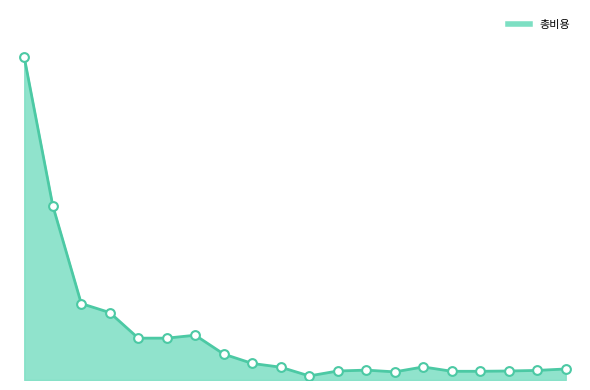

Does the chart have visible grid lines?

No